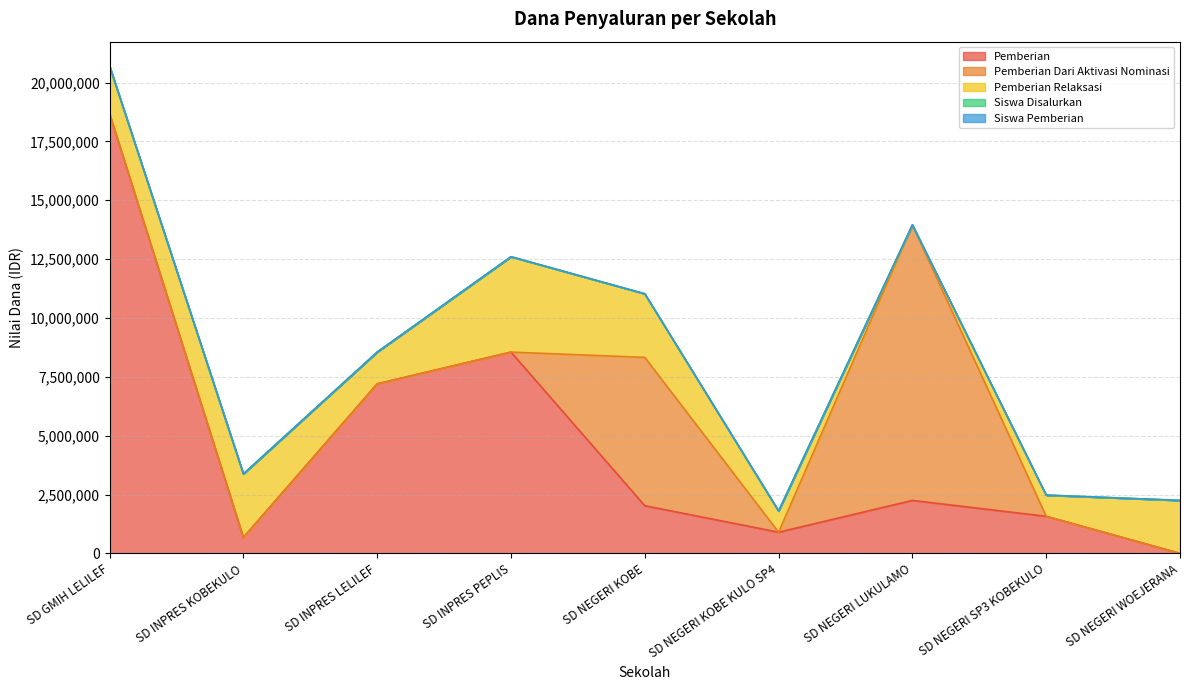

What is the label of the 1st point from the left?

SD GMIH LELILEF